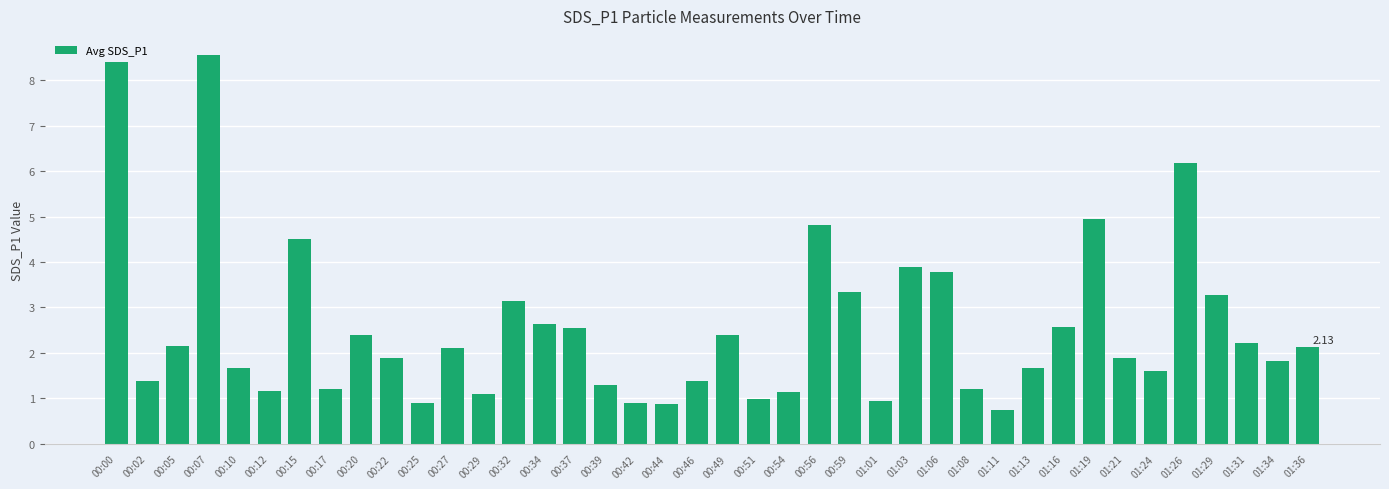

What is the change in value from 00:12 to 00:32?

+2.0